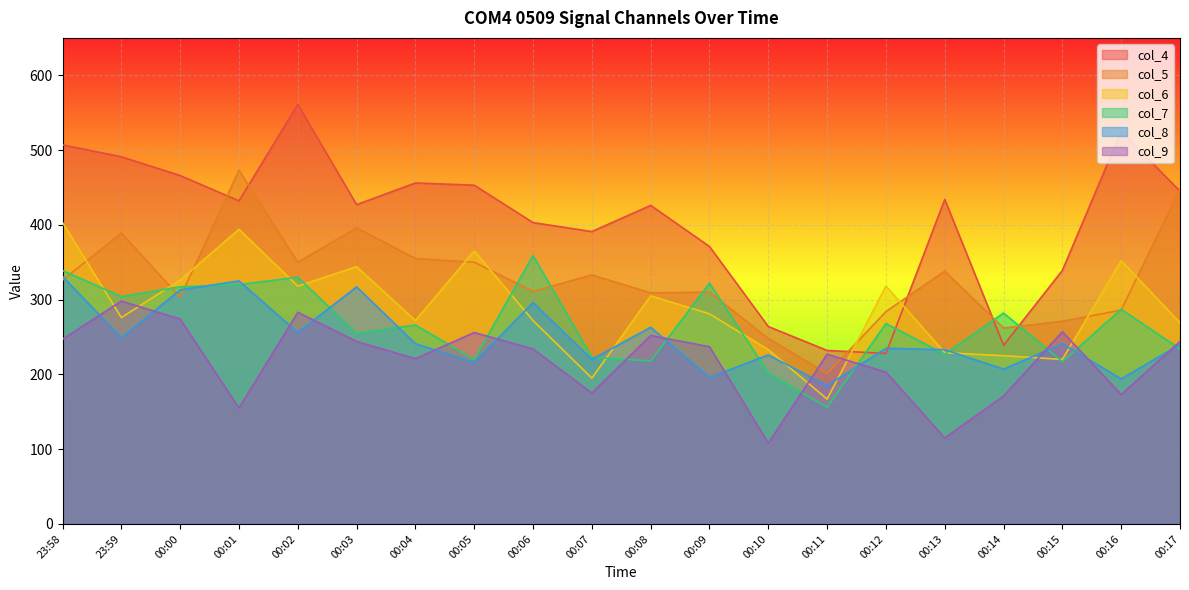

At which category does col_8 reach its first local peak?

00:01